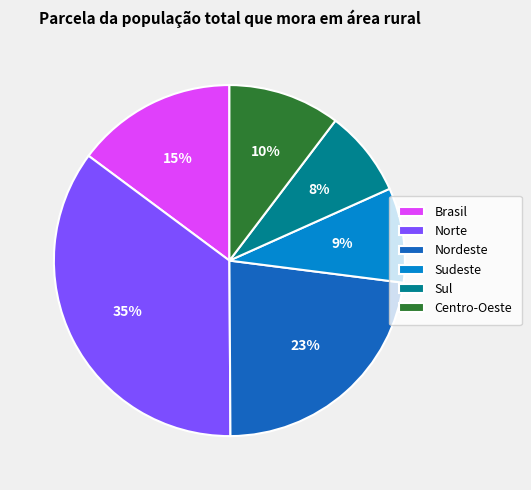

Which has a higher value, Sul or Nordeste?

Nordeste